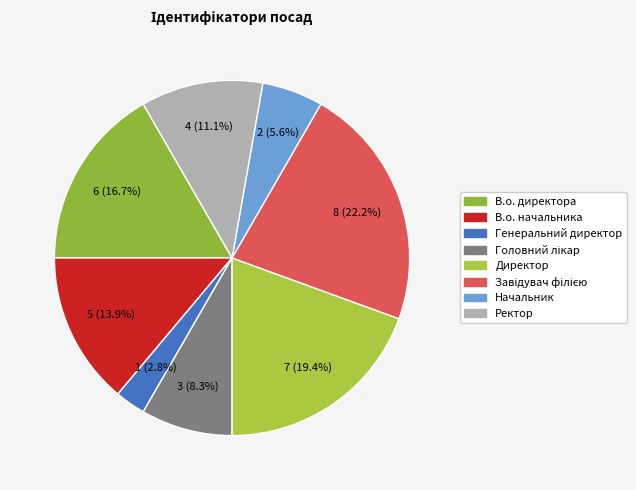

What percentage do Начальник and Ректор together represent?

16.7%